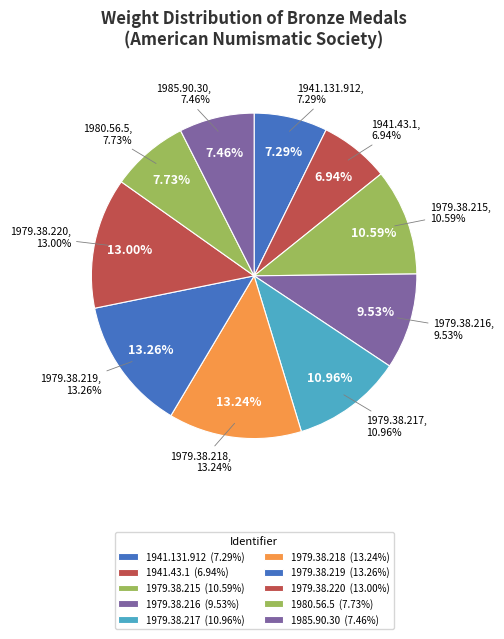

Which slice is the smallest?

1941.43.1